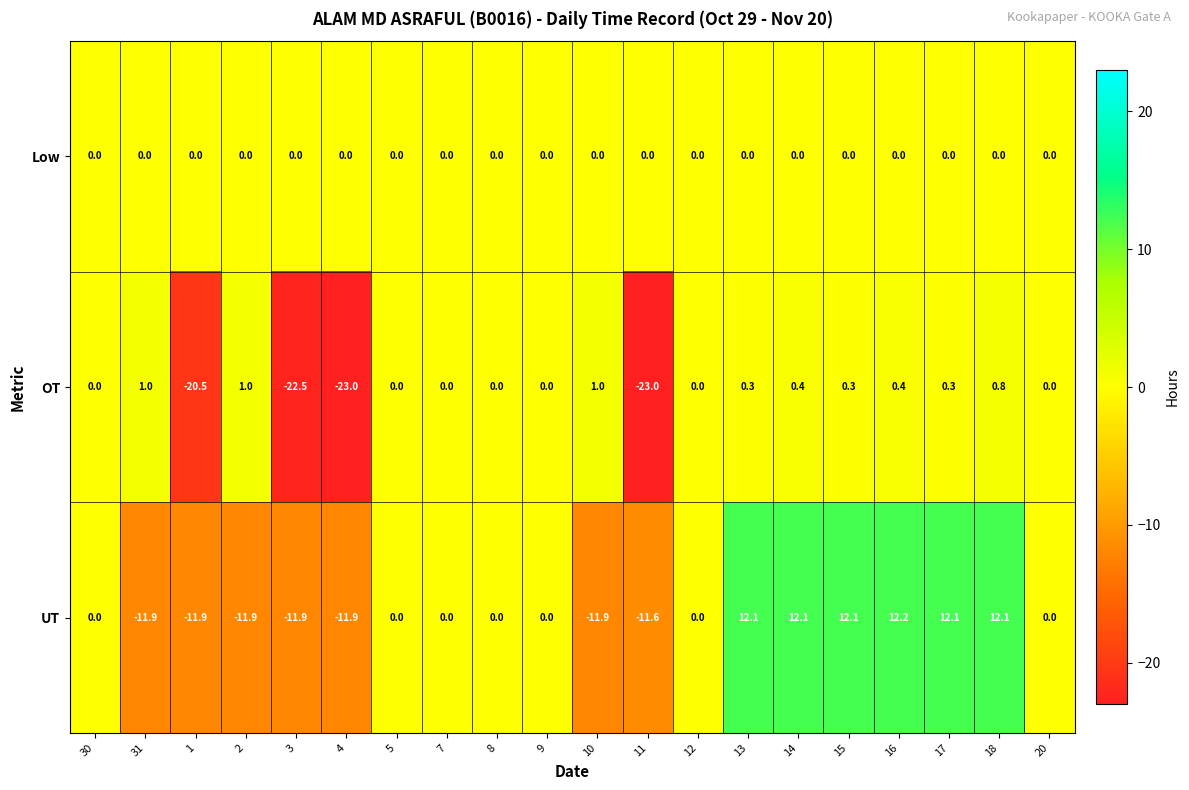

What is the average value of the UT series?

-0.5